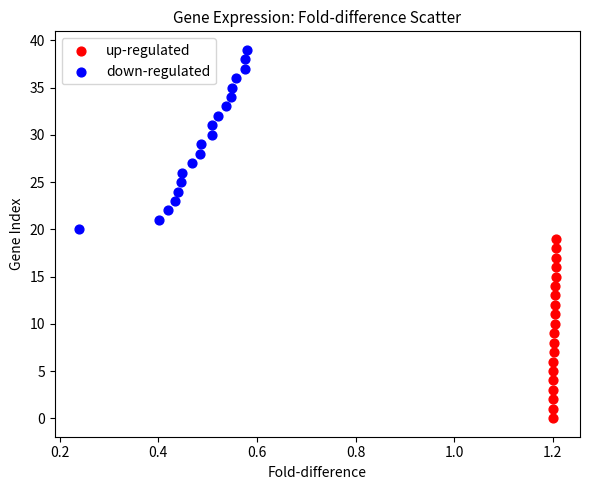

What are all the series names shown in the legend?

up-regulated, down-regulated